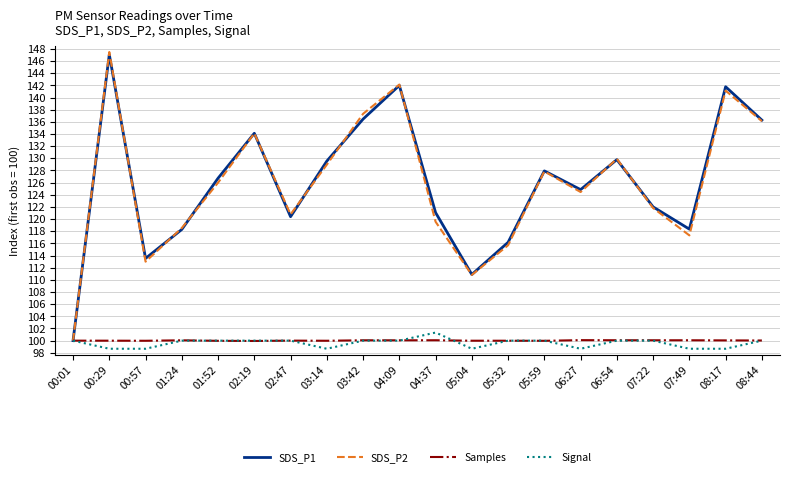

True or false: SDS_P1 has a value of 199.5 at 05:04.

False